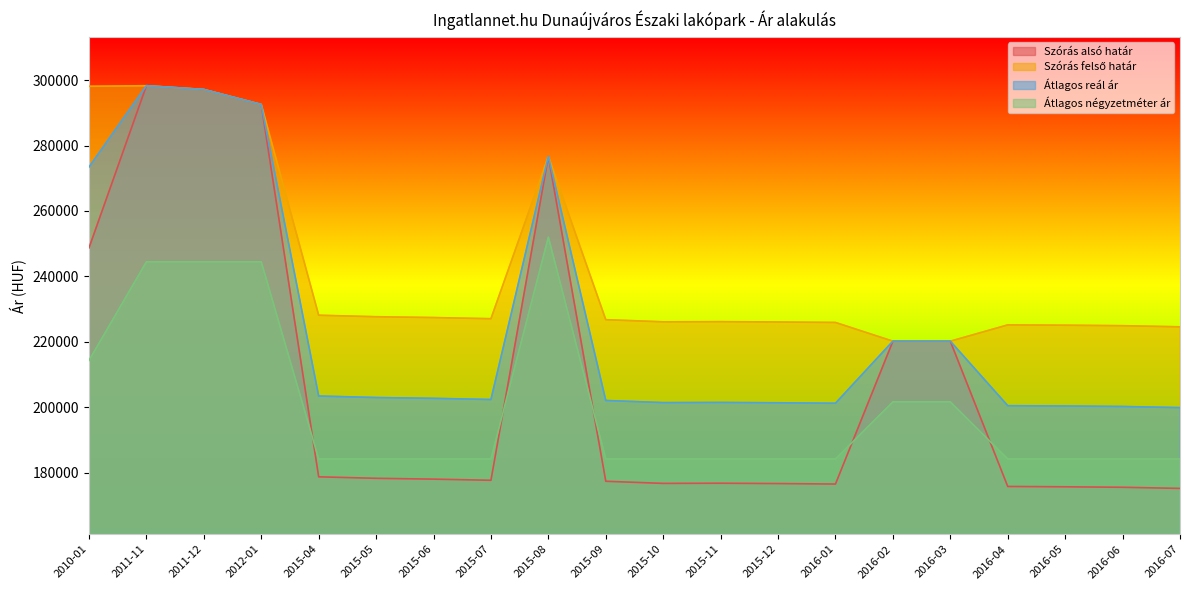

At 2016-03, list the series in order from largest to smallest.

Szórás alsó határ, Szórás felső határ, Átlagos reál ár, Átlagos négyzetméter ár